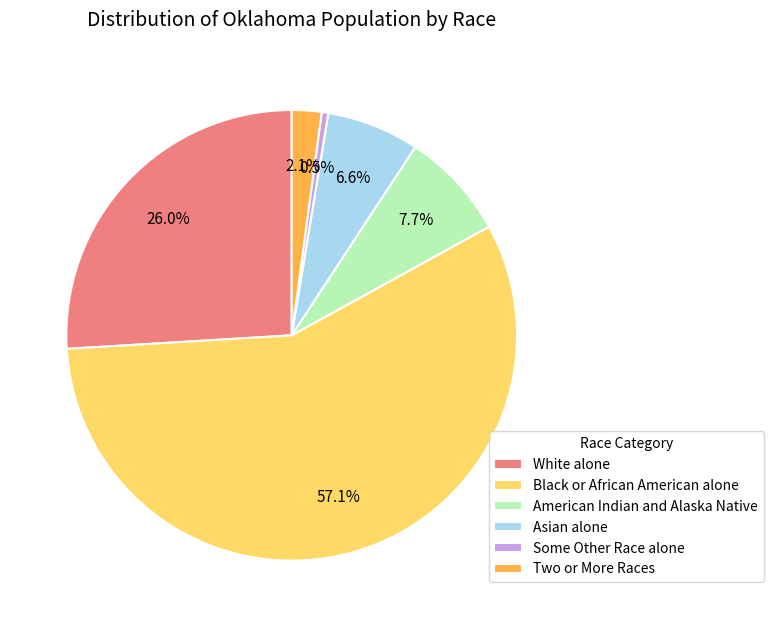

Does Some Other Race alone represent more than half of the total?

No